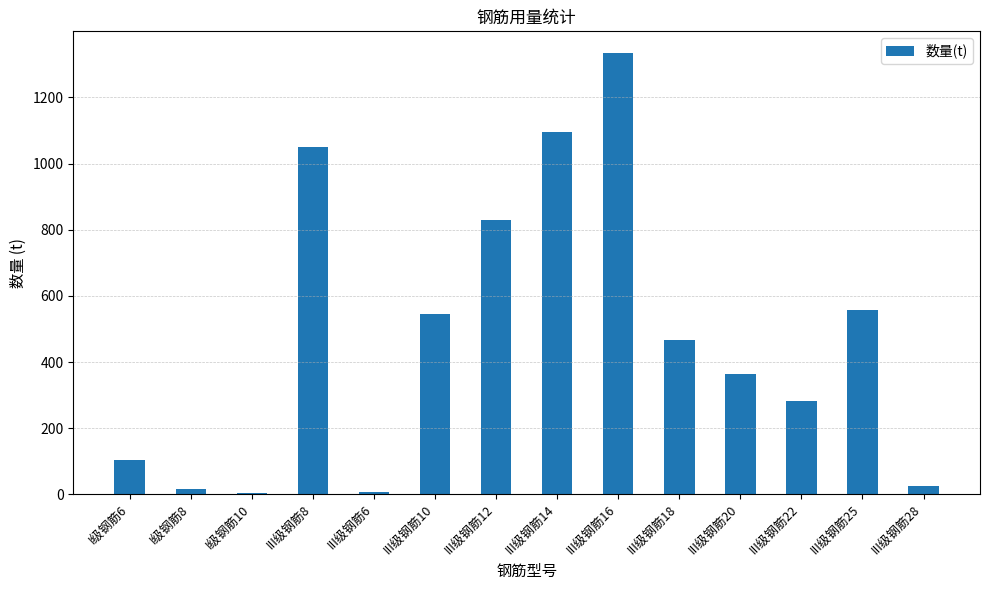

Is it true that the value at III级钢筋16 is 689.3?

False